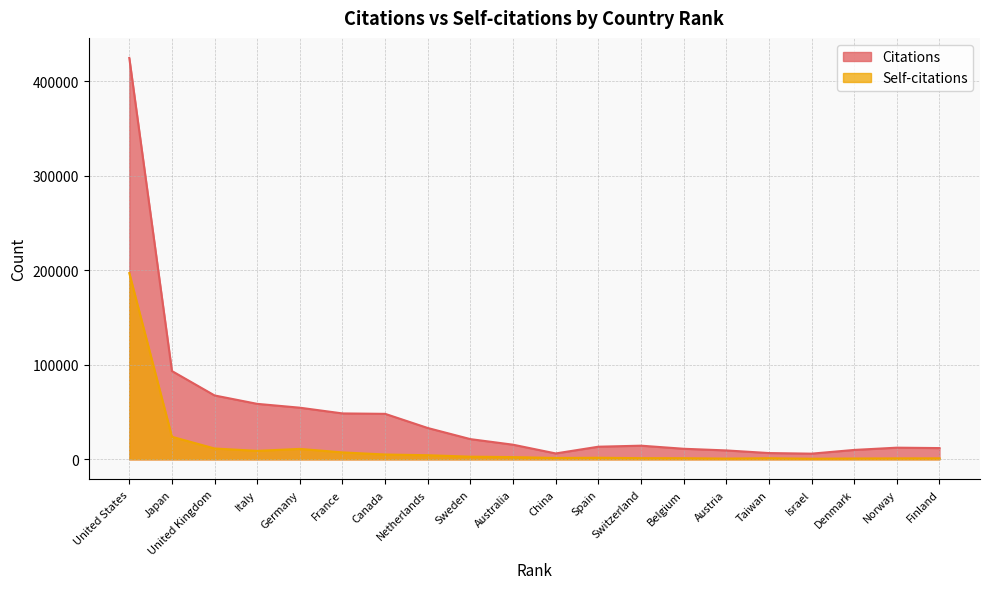

How many lines are shown in the chart?

2